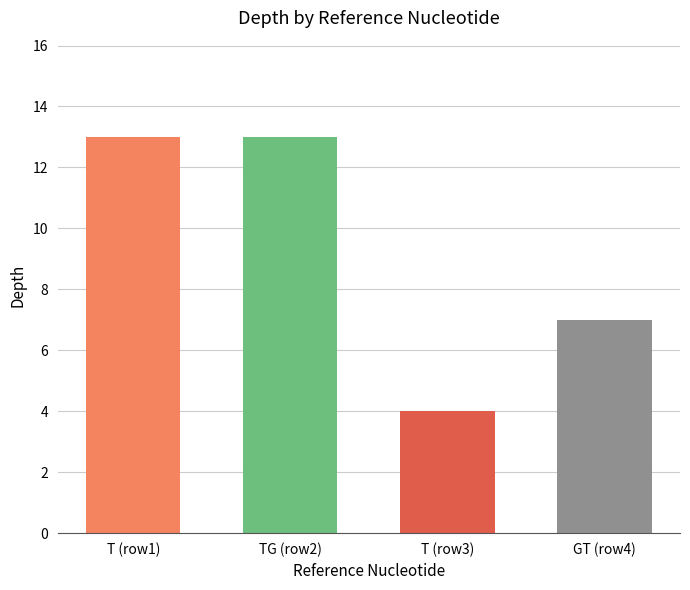

What is the sum of all values?

37